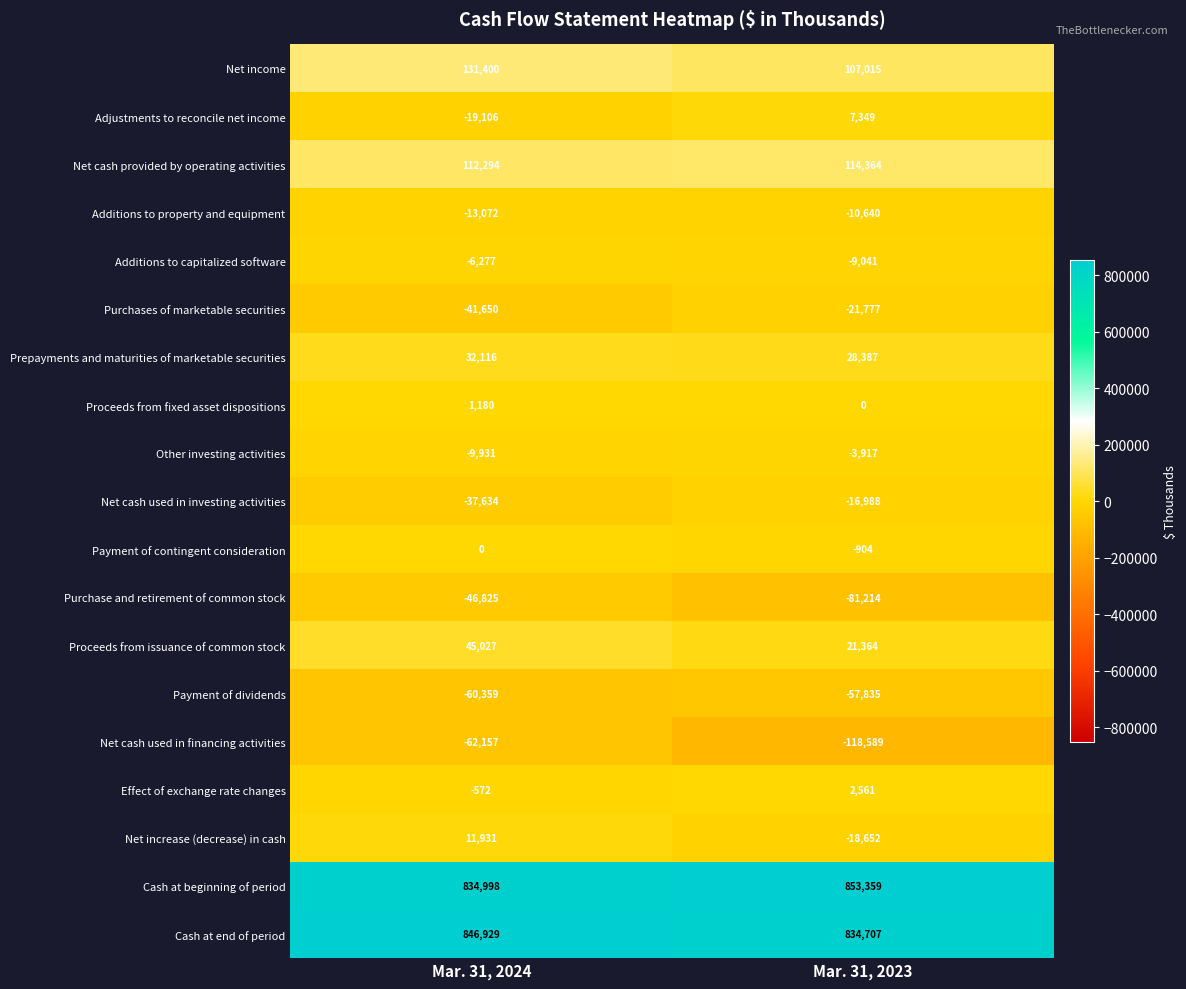

Rank the series by their maximum value, from lowest to highest.

Net cash used in financing activities, Payment of dividends, Purchase and retirement of common stock, Purchases of marketable securities, Net cash used in investing activities, Additions to property and equipment, Additions to capitalized software, Other investing activities, Payment of contingent consideration, Proceeds from fixed asset dispositions, Effect of exchange rate changes, Adjustments to reconcile net income, Net increase (decrease) in cash, Prepayments and maturities of marketable securities, Proceeds from issuance of common stock, Net cash provided by operating activities, Net income, Cash at end of period, Cash at beginning of period